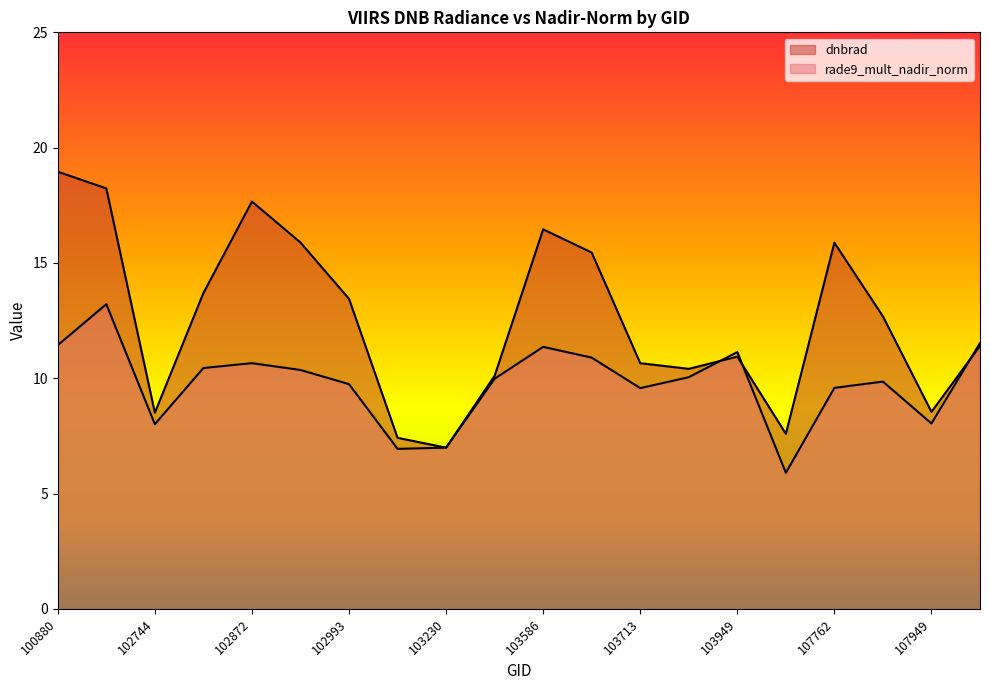

The rade9_mult_nadir_norm series shows 10.4 at 102864. True or false?

True